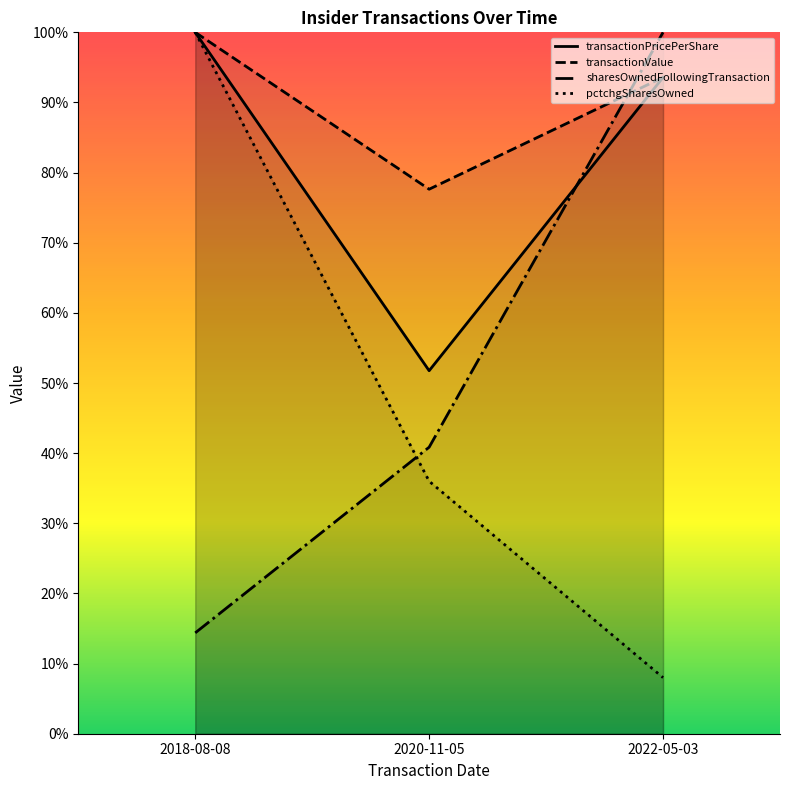

Which series changed the most between 2020-11-05 and 2022-05-03?

sharesOwnedFollowingTransaction